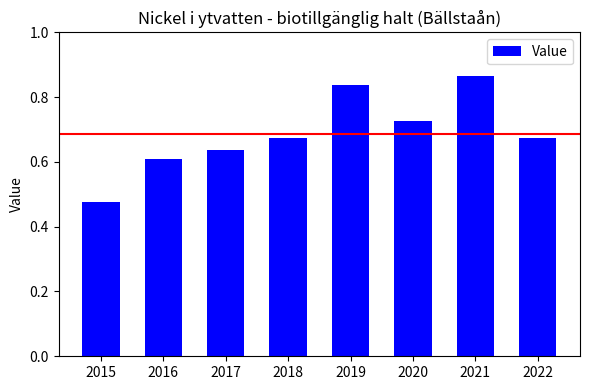

Count the values in the range 0 to 1.

8